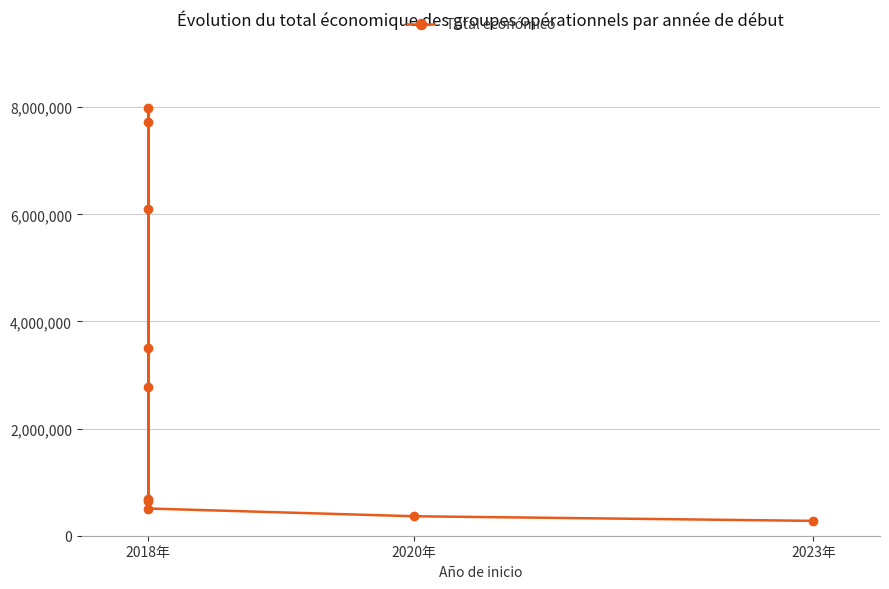

How many data points are less than 2769359?

5